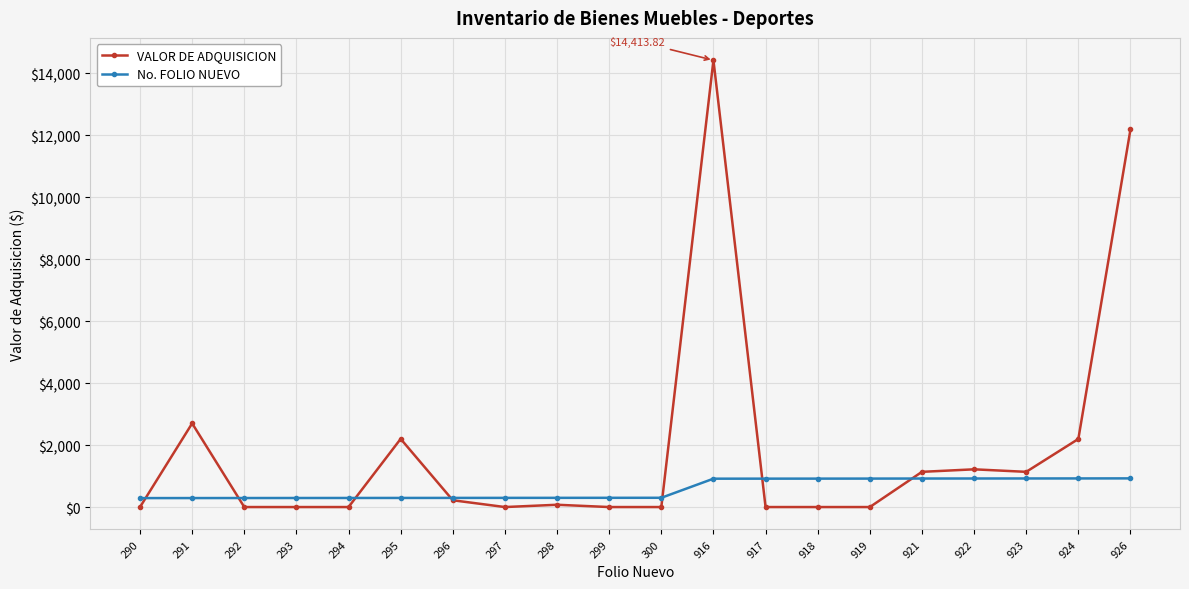

How many data points in No. FOLIO NUEVO are less than 300?

10